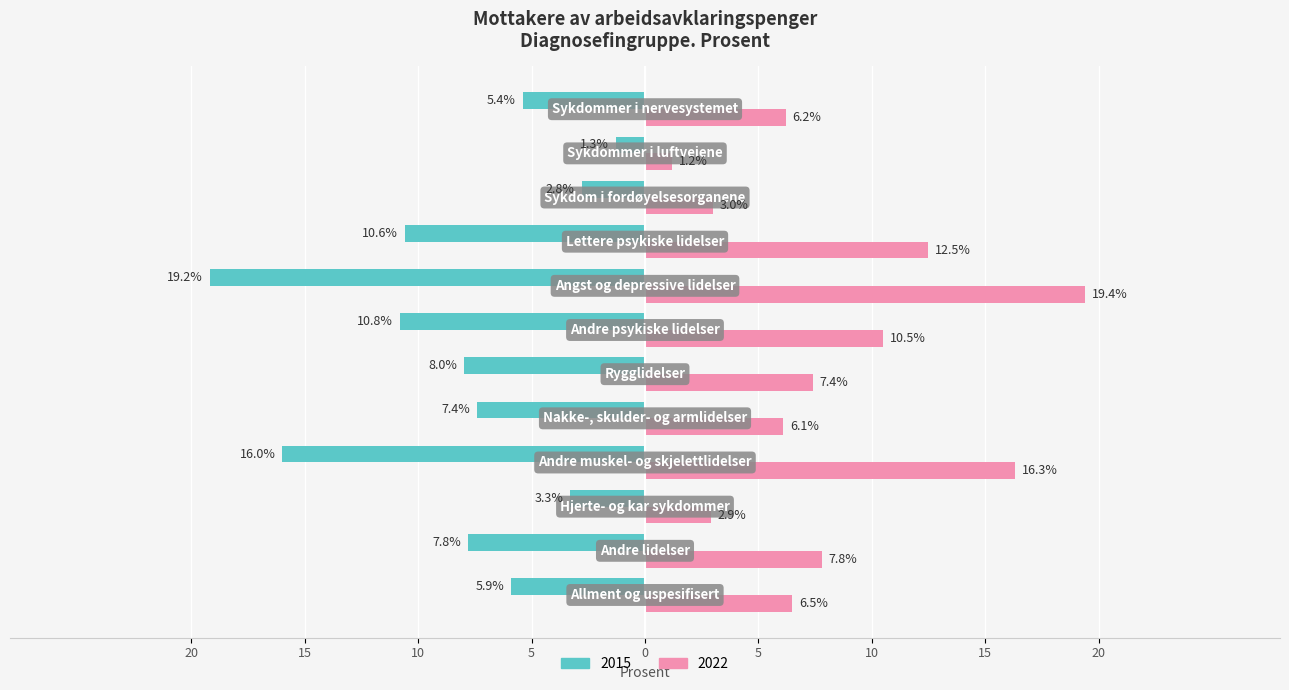

What are all the series names shown in the legend?

2015, 2022